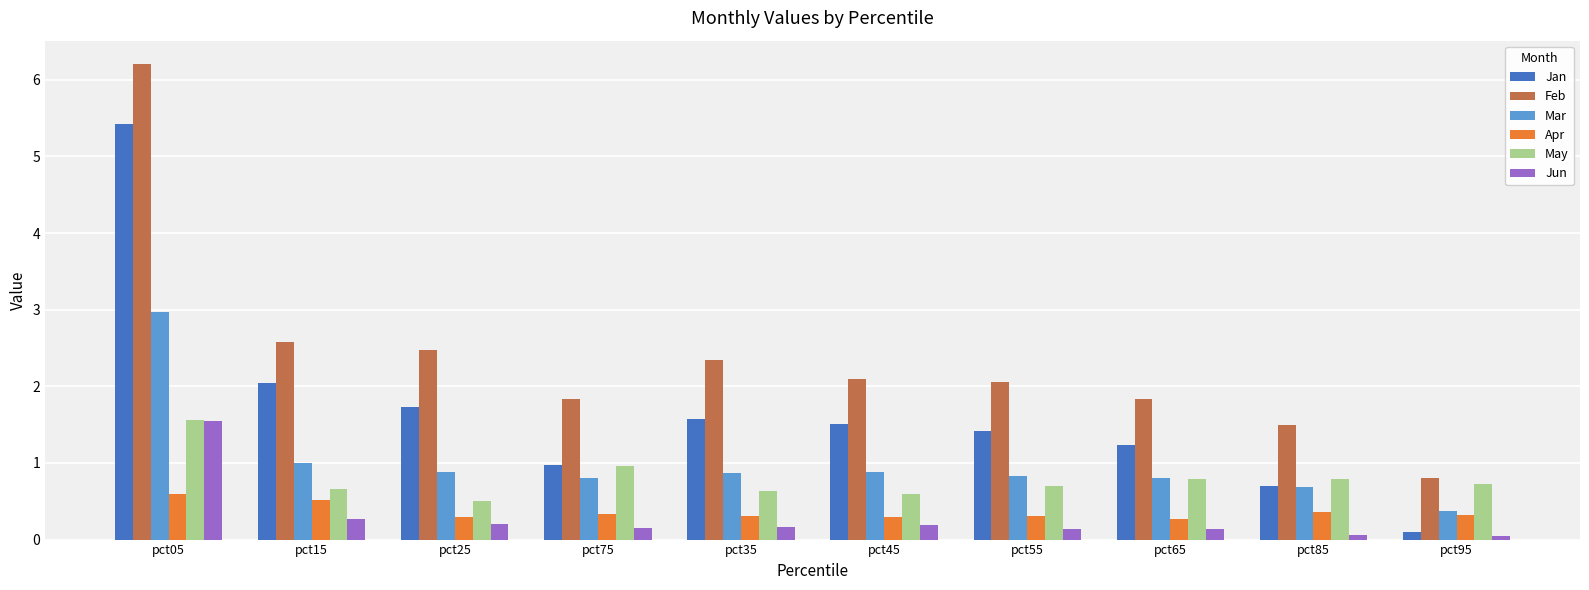

At which category does the chart reach its peak across all series?

pct05